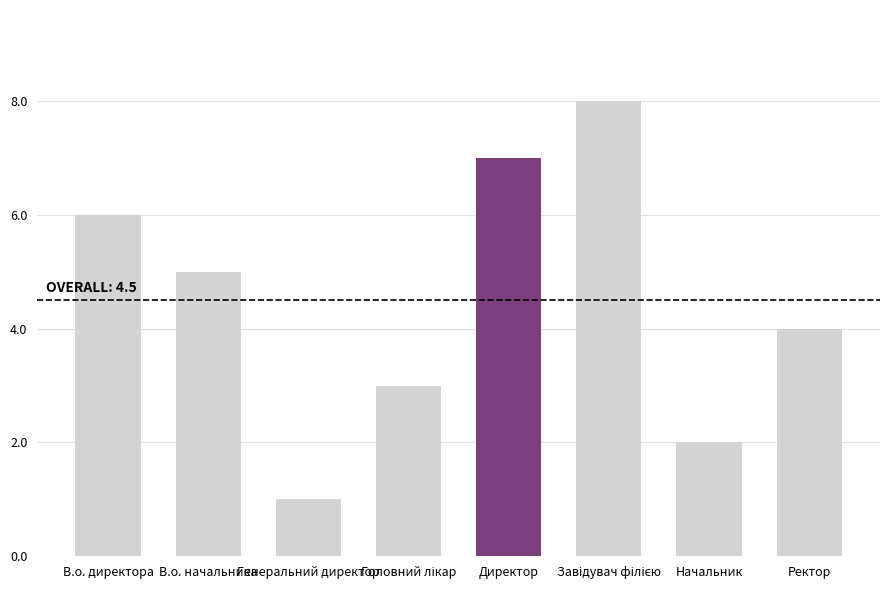

The value at Начальник is 2. True or false?

True